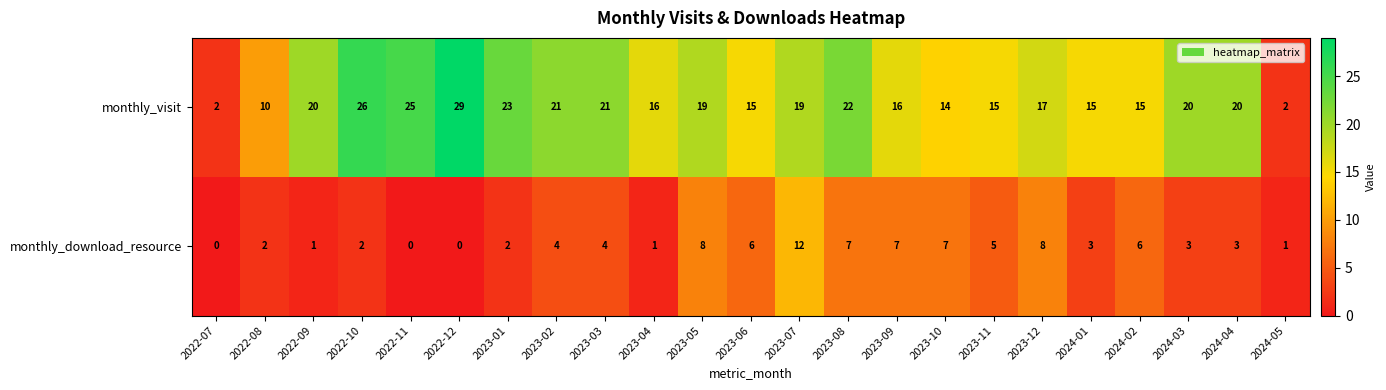

At which label does monthly_visit first exceed 19?

2022-09